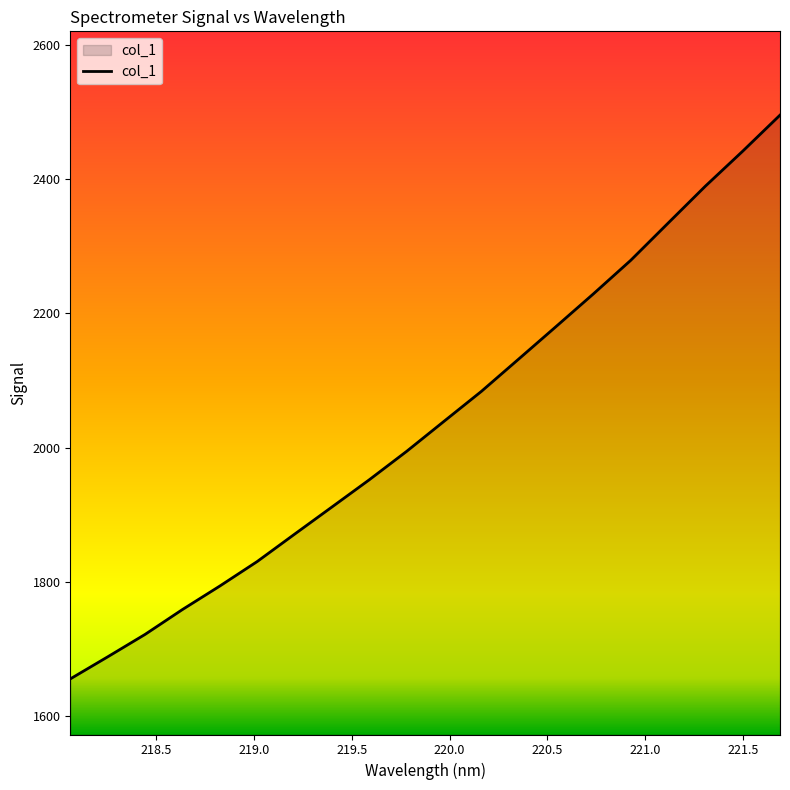

What is the smallest value displayed?

1655.6